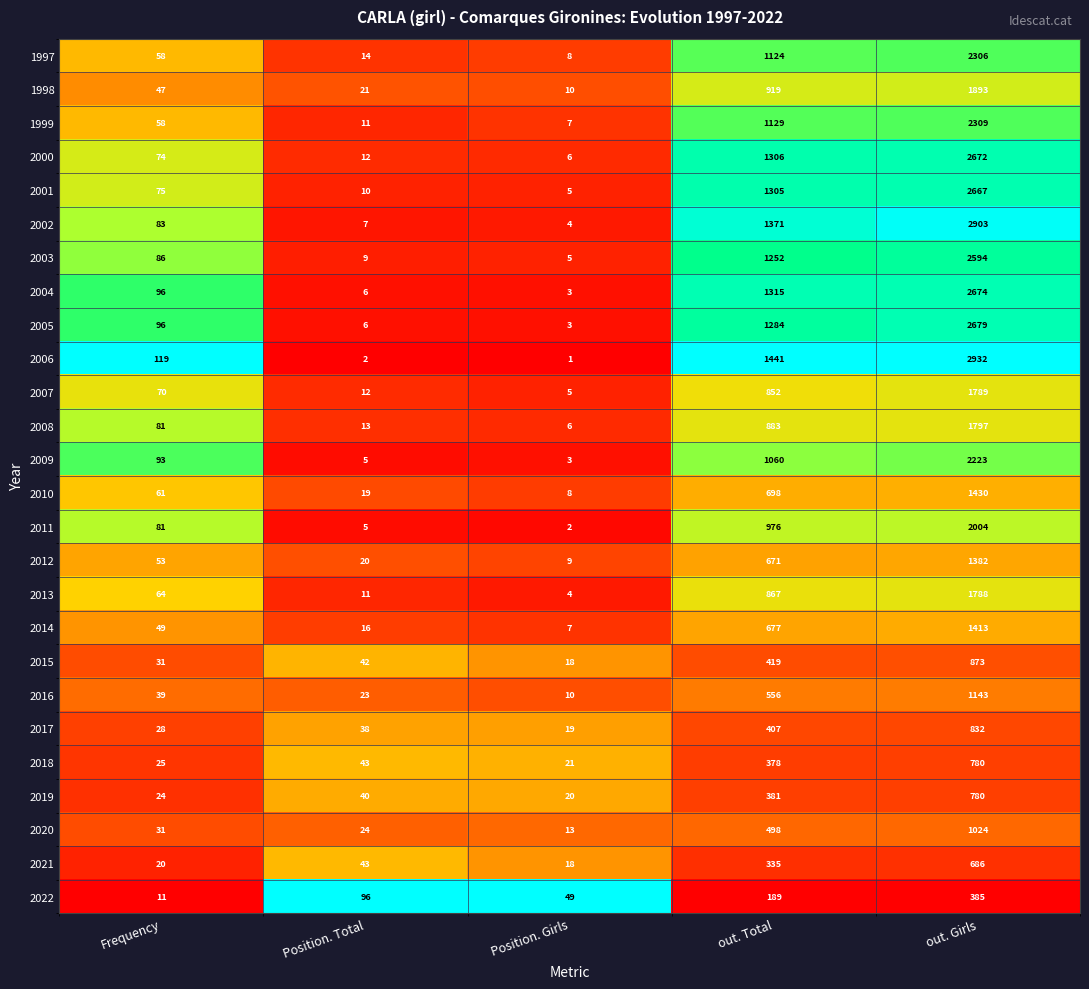

Which series changed the most between Frequency and Position. Girls?

2006